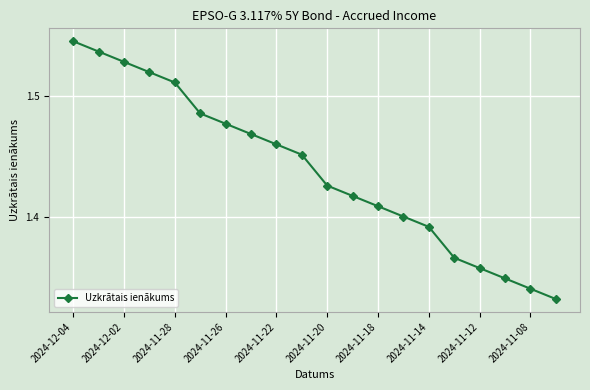

What is the sum of all values?

28.8